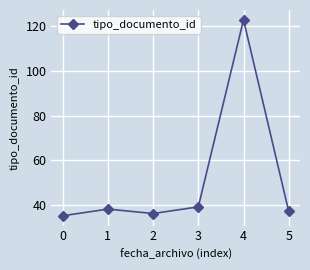

Reading left to right, extract all data points from this chart.

35	38	36	39	123	37